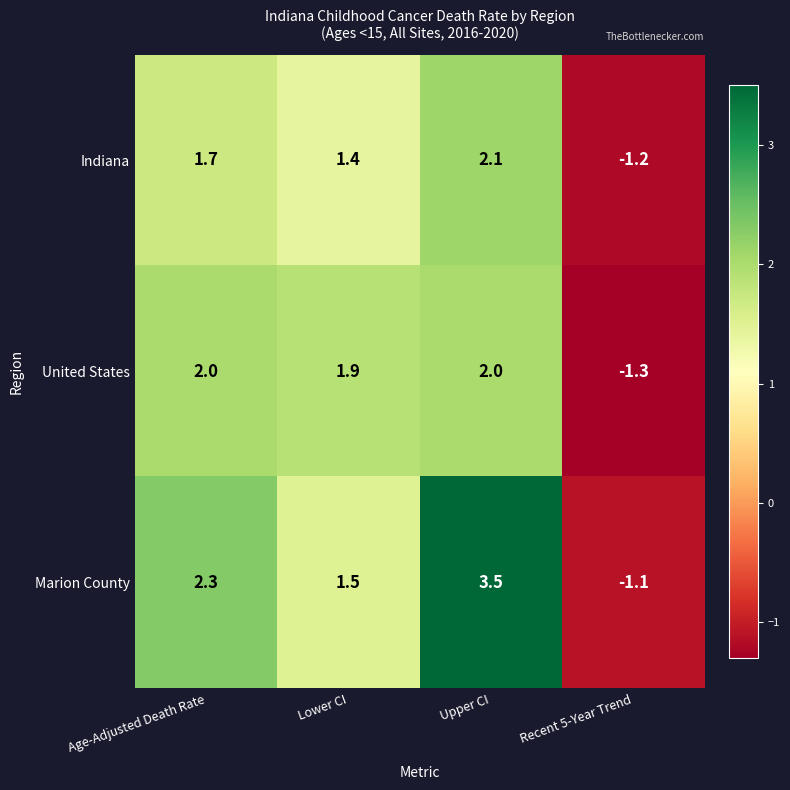

Which label corresponds to the largest value in the chart?

Upper CI